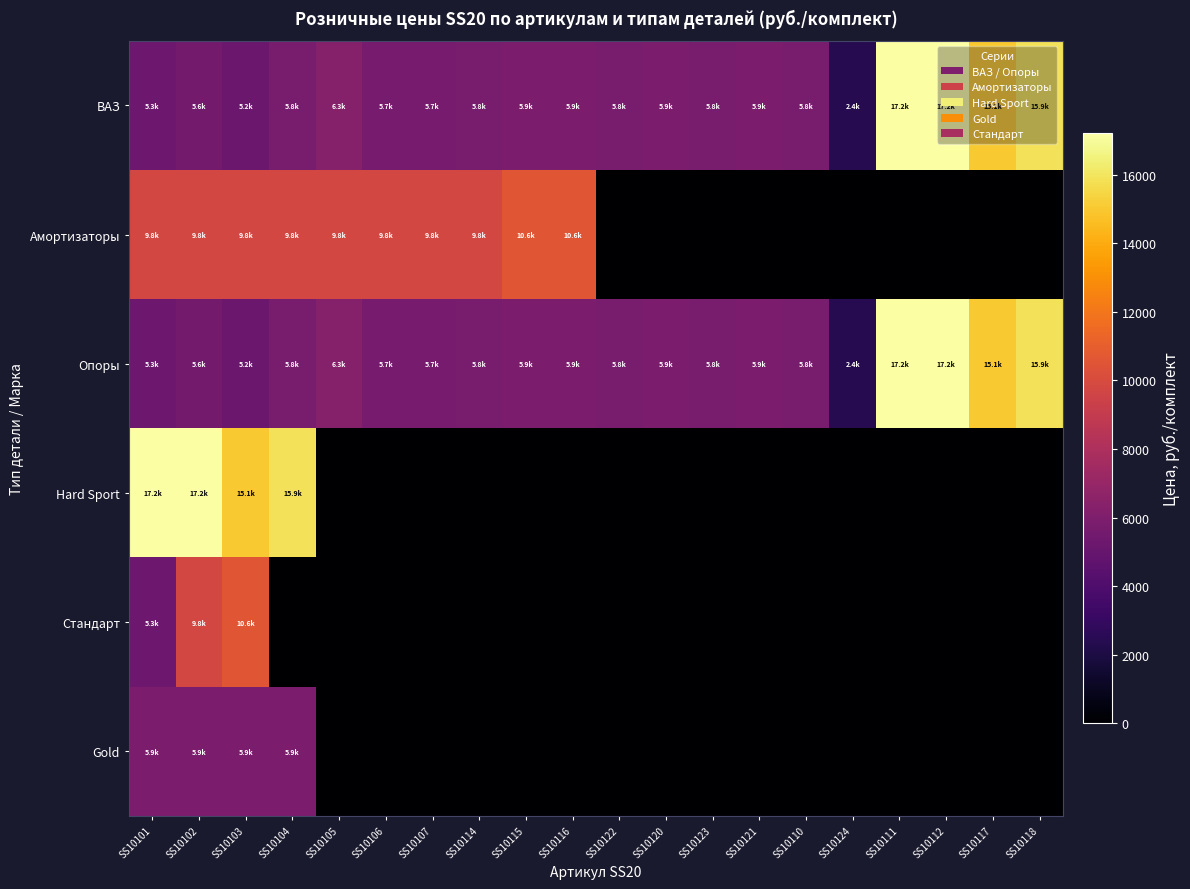

Count the number of data series in this chart.

6